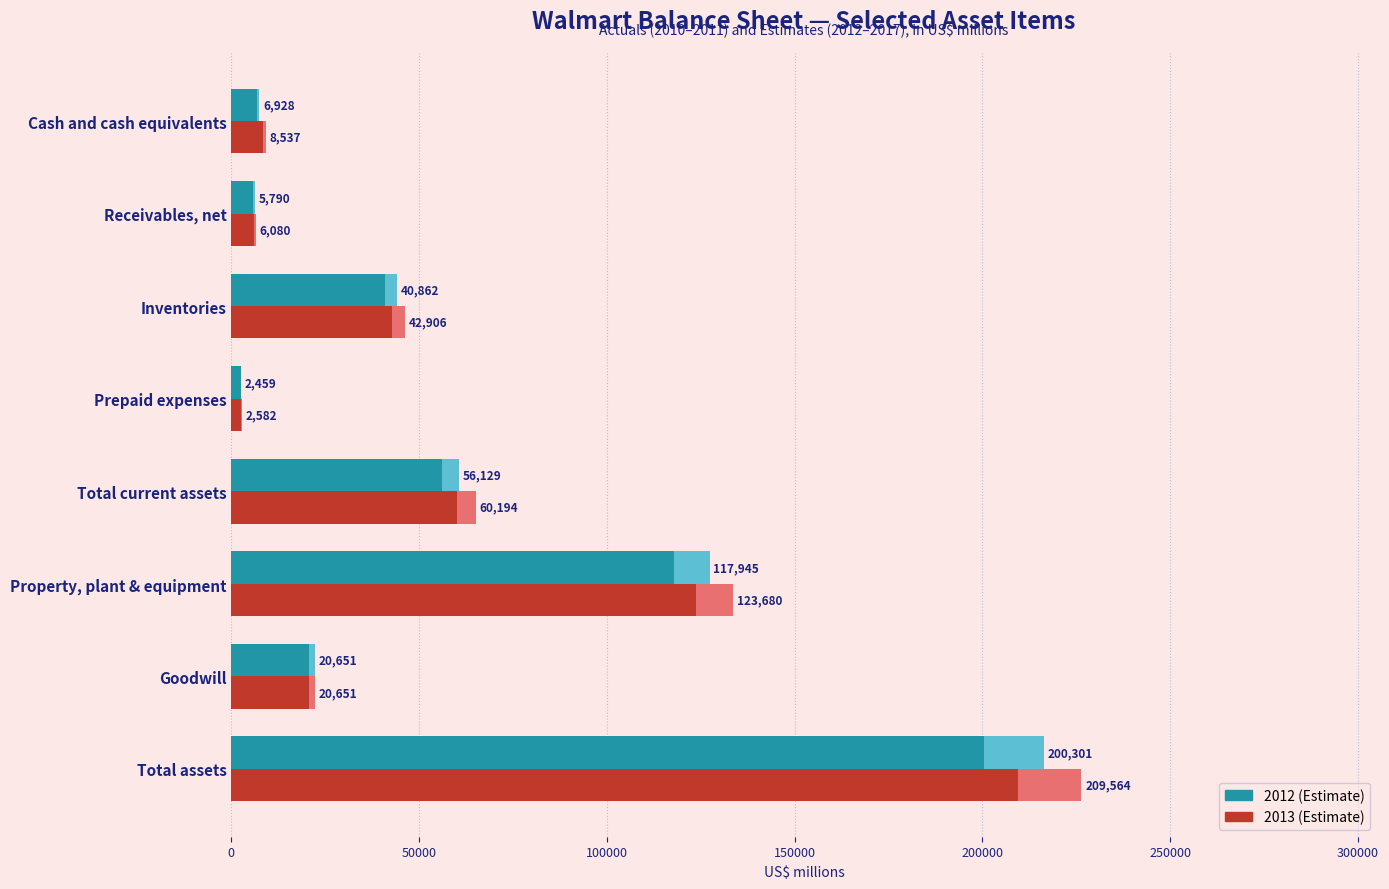

The value of 2012 (Estimate) at Property, plant & equipment is 189819.1. True or false?

False